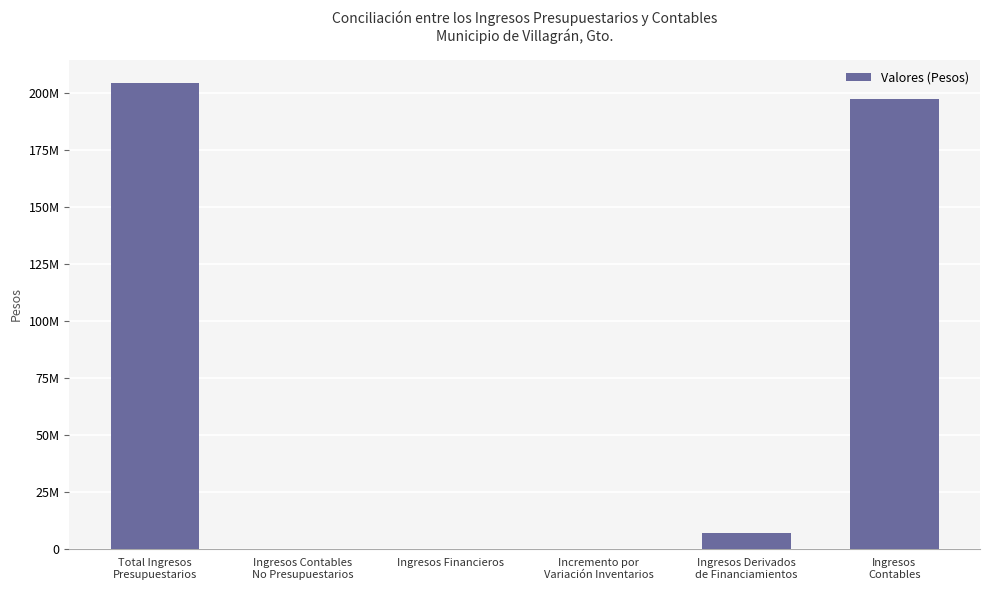

Which has a higher value, Ingresos Contables
No Presupuestarios or Ingresos
Contables?

Ingresos
Contables